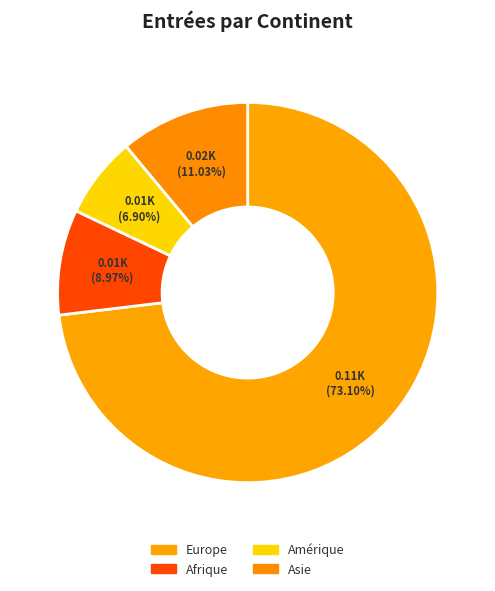

Count the number of slices in the pie.

4